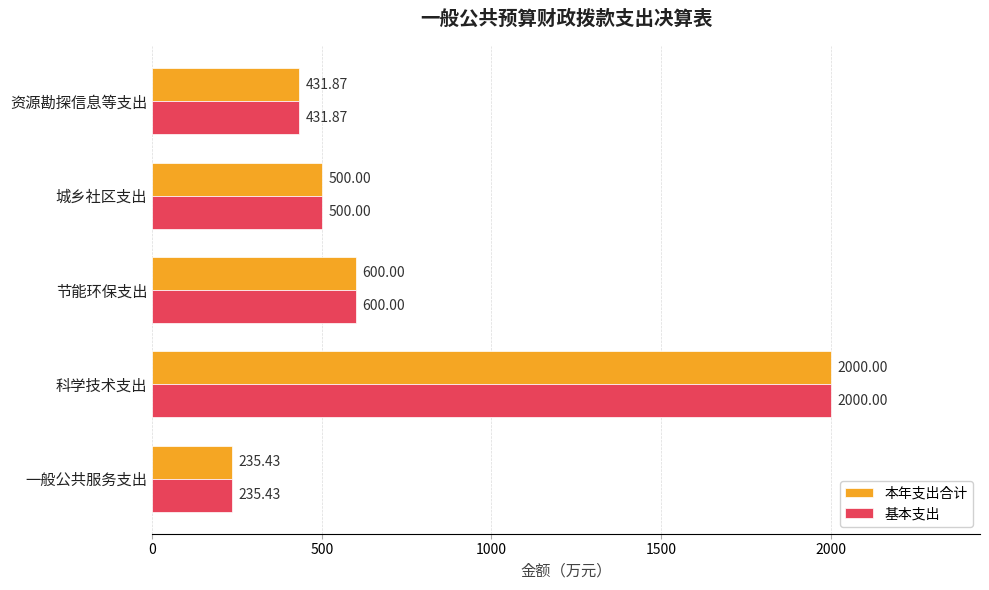

What is the difference between the maximum and minimum values in the 基本支出 series?

1764.6